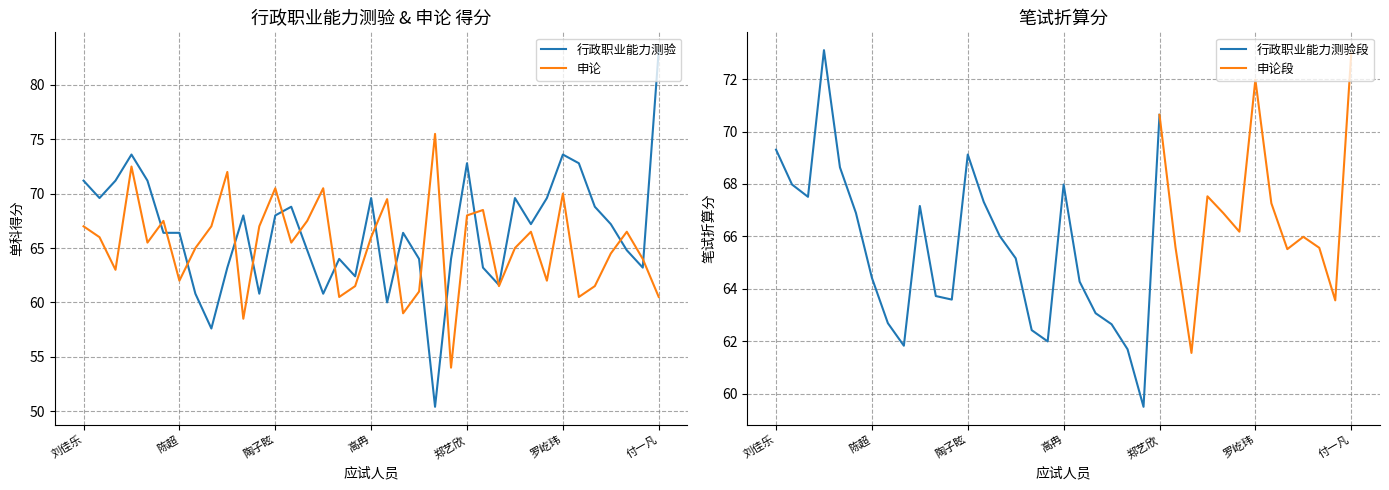

At which category is the sum across all series the highest?

吴恩泽